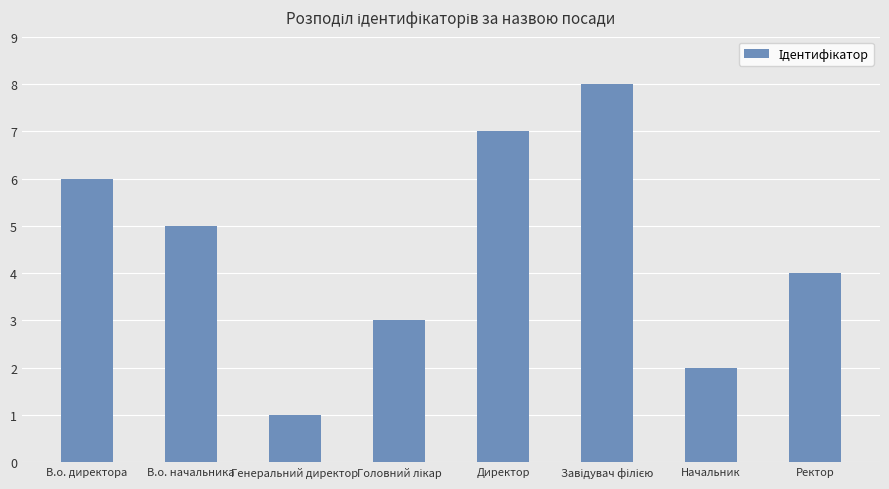

What is the difference between the second highest and minimum values?

6